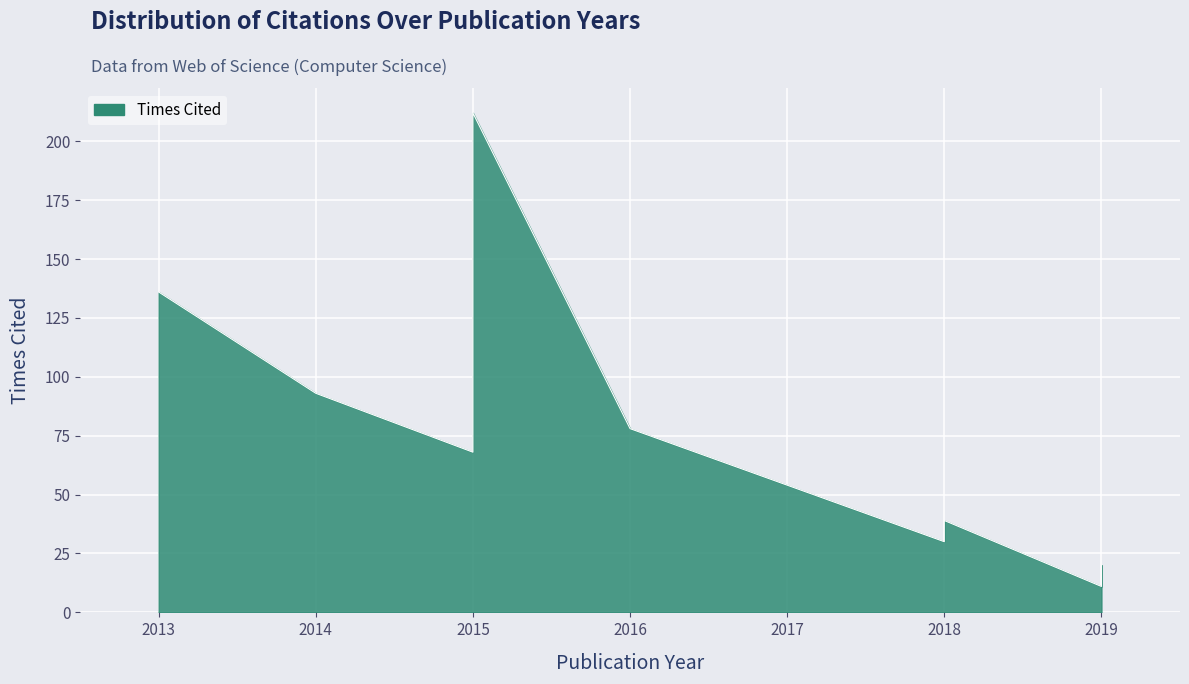

Read the value at 2016, to the nearest 5.

80